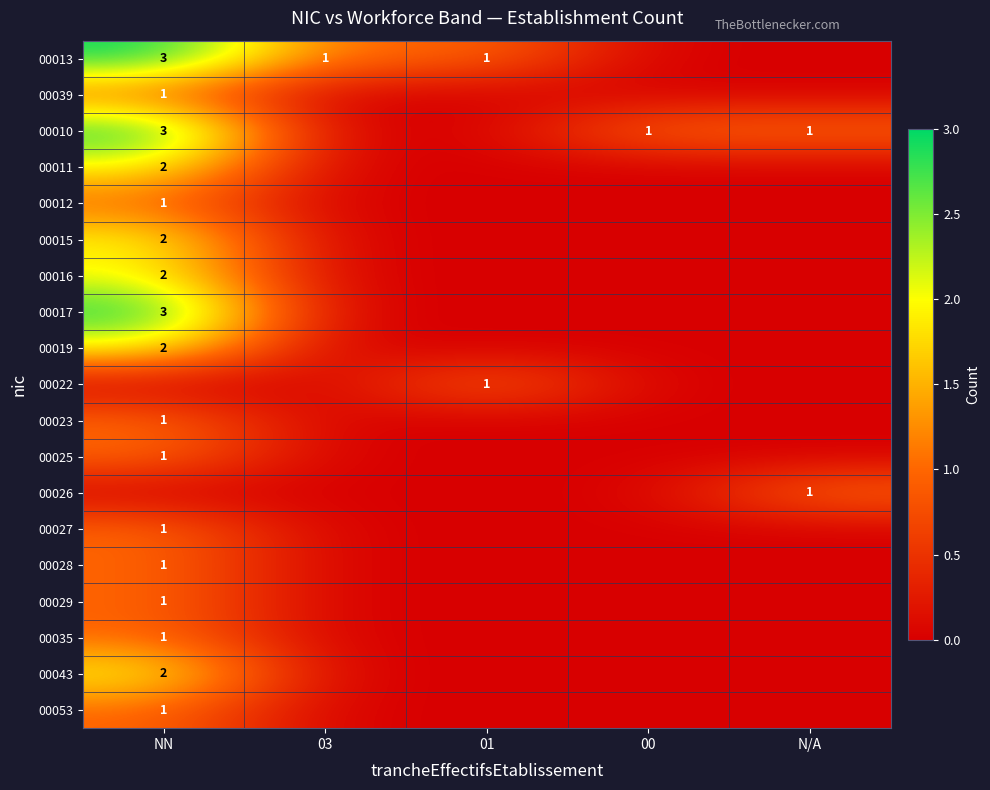

What is the maximum value shown in the chart?

3